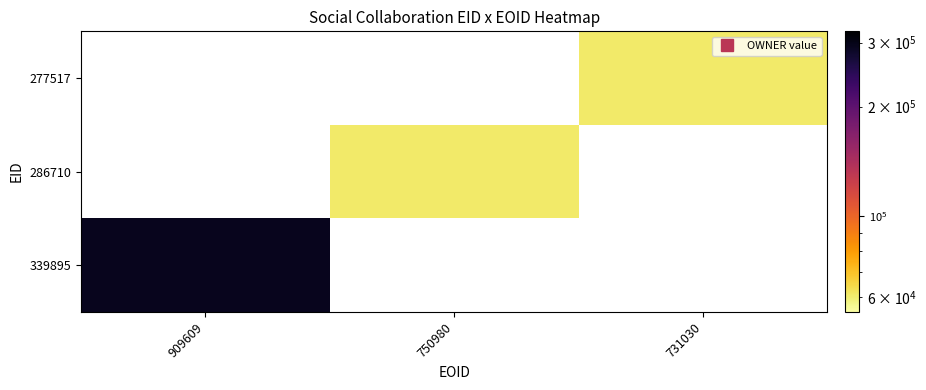

At how many categories does at least one series exceed 150144?

1